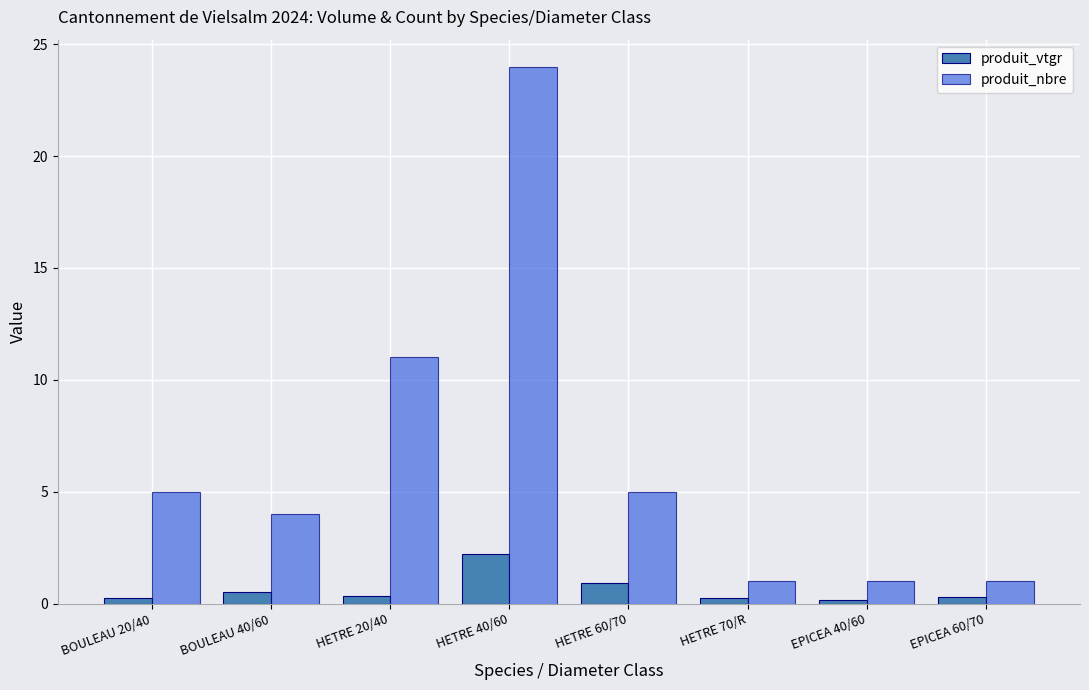

Which series has the largest total across all categories?

produit_nbre